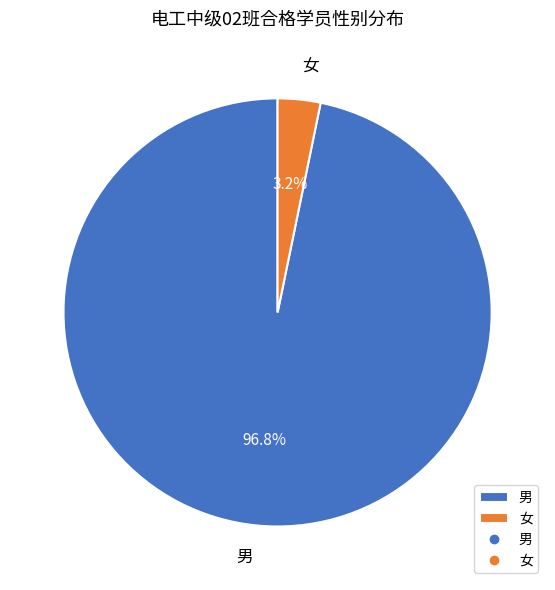

Count the number of slices in the pie.

2